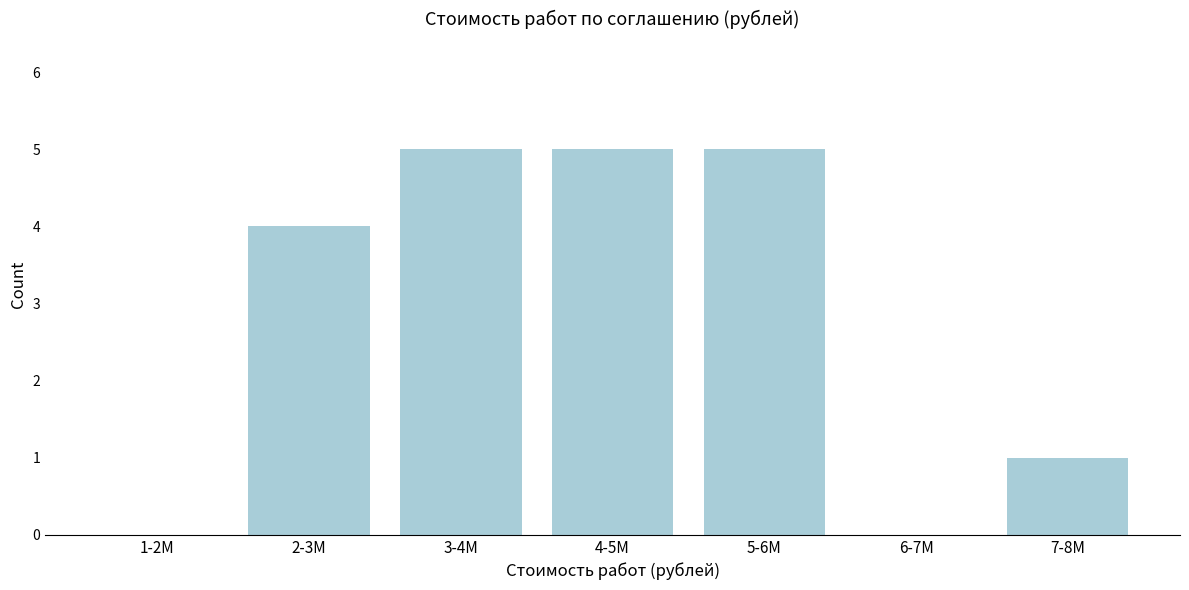

Reading left to right, what are all the values shown in this chart?

1-2M=0	2-3M=4	3-4M=5	4-5M=5	5-6M=5	6-7M=0	7-8M=1